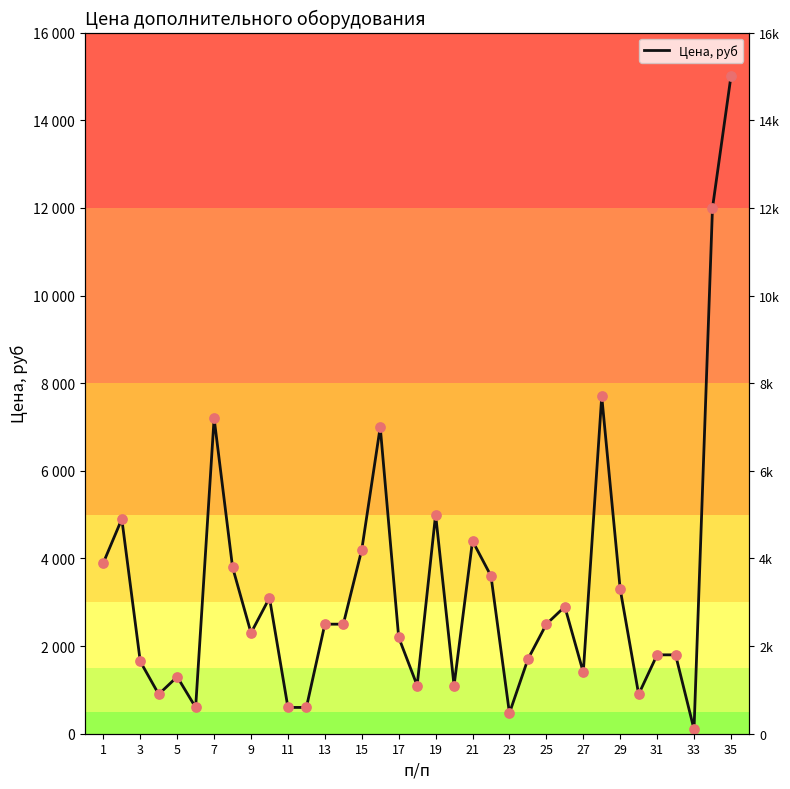

Between 29 and 32, which is larger?

29